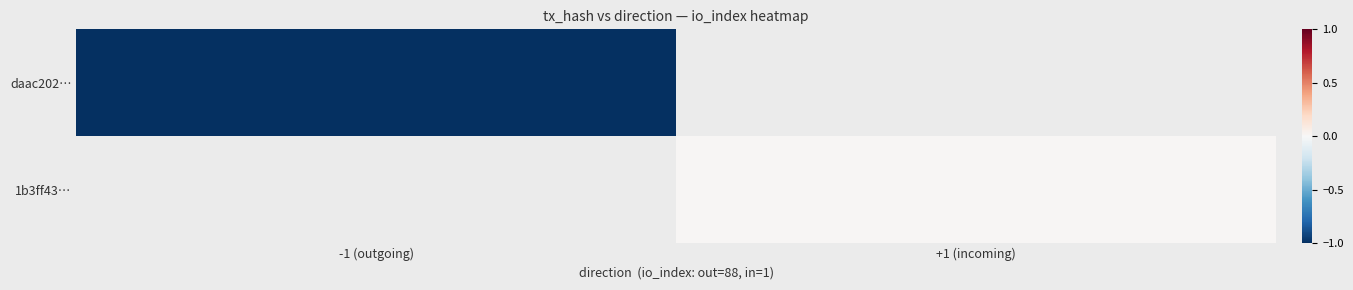

Count the number of data series in this chart.

2